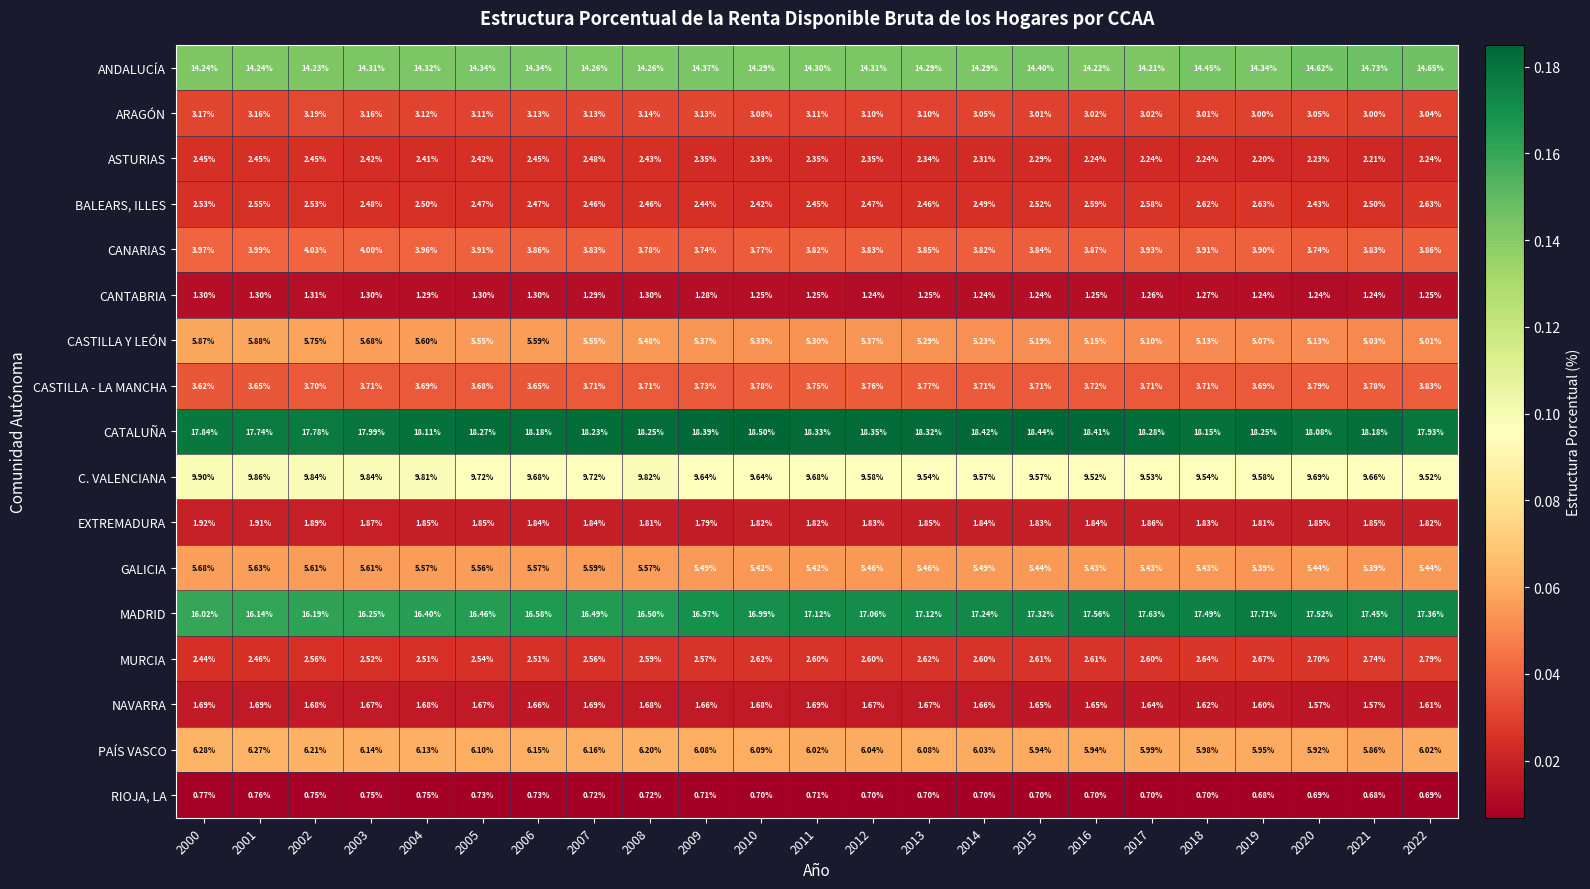

Which series has the largest total across all categories?

CATALUÑA